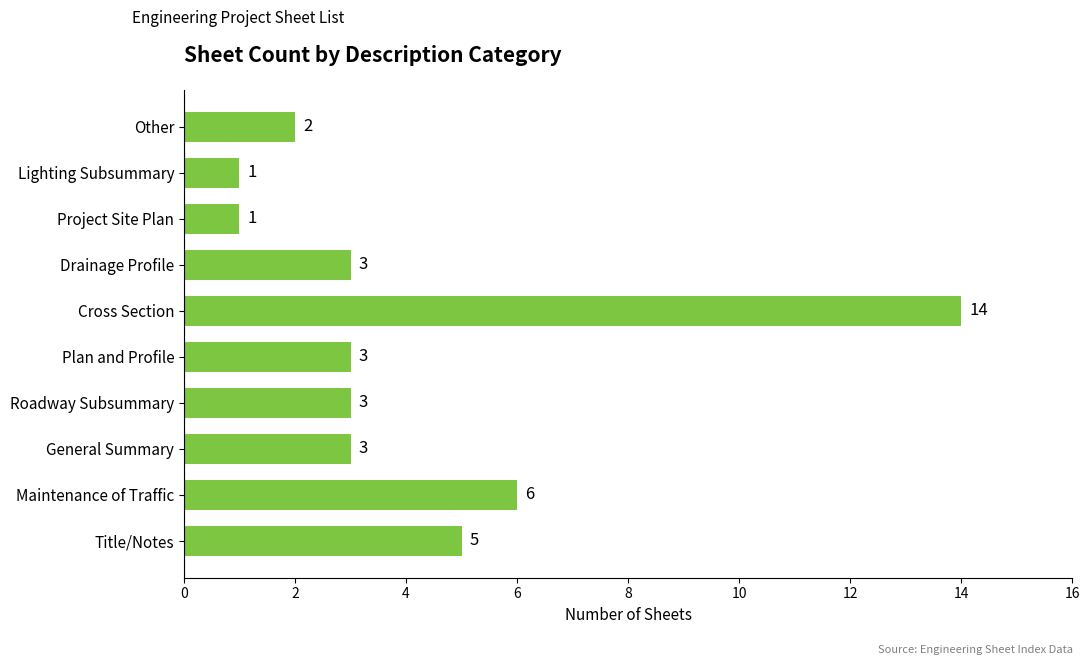

The value at Plan and Profile is 1. True or false?

False